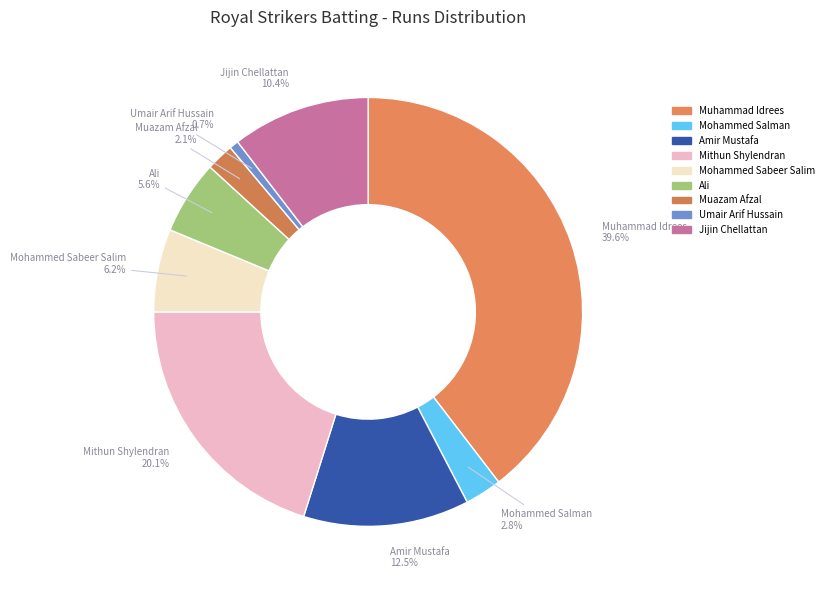

How many segments does this pie chart have?

9